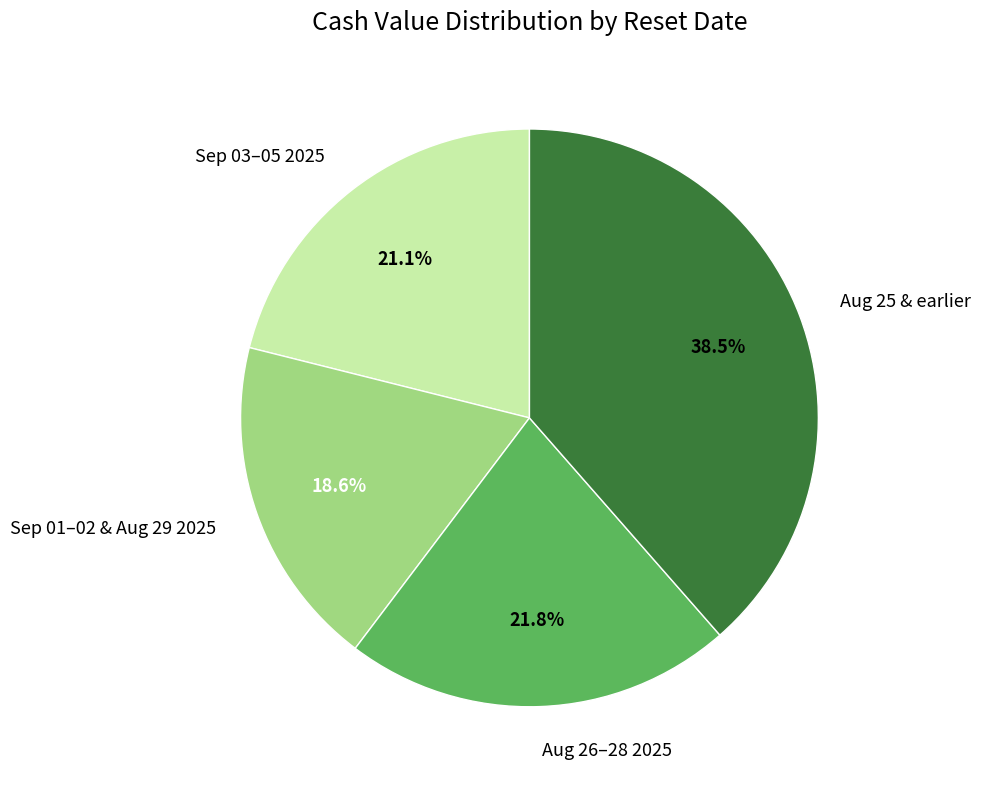

Approximately how many times larger is the value at Aug 26–28 2025 compared to Aug 25 & earlier?

0.6